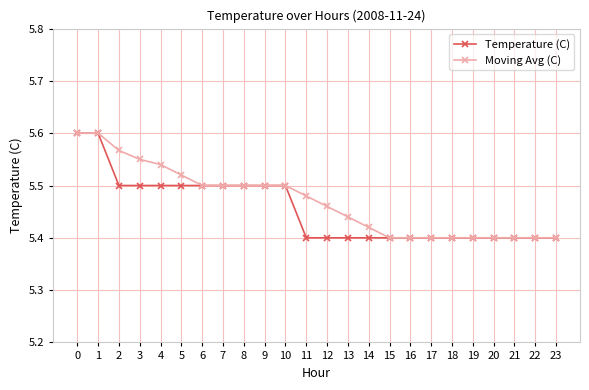

The Temperature (C) series shows 5.4 at 22. True or false?

True